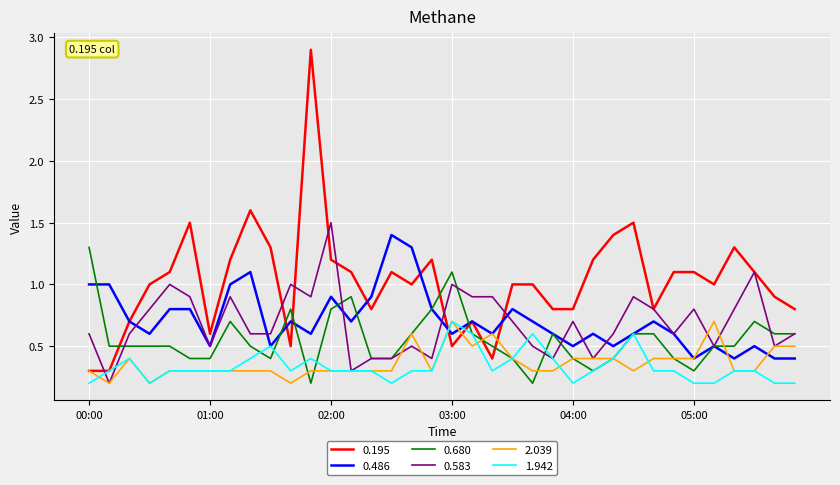

What are all the series names shown in the legend?

0.195, 0.486, 0.680, 0.583, 2.039, 1.942